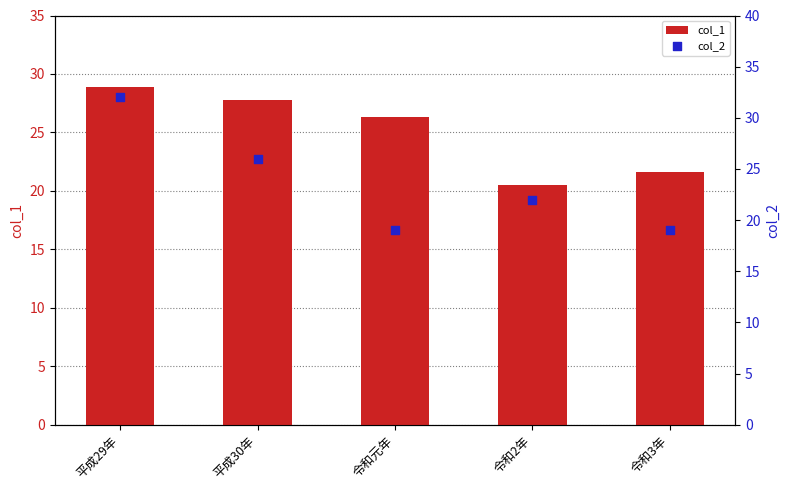

Is the value of col_2 at 平成30年 greater than the value of col_1 at 令和元年?

No